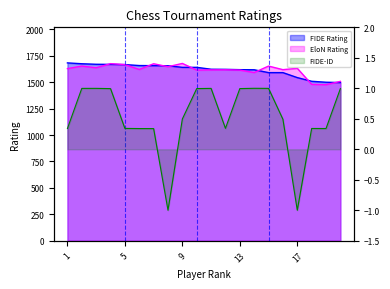

Is it true that EloN Rating equals 1619.0 at 16?

True